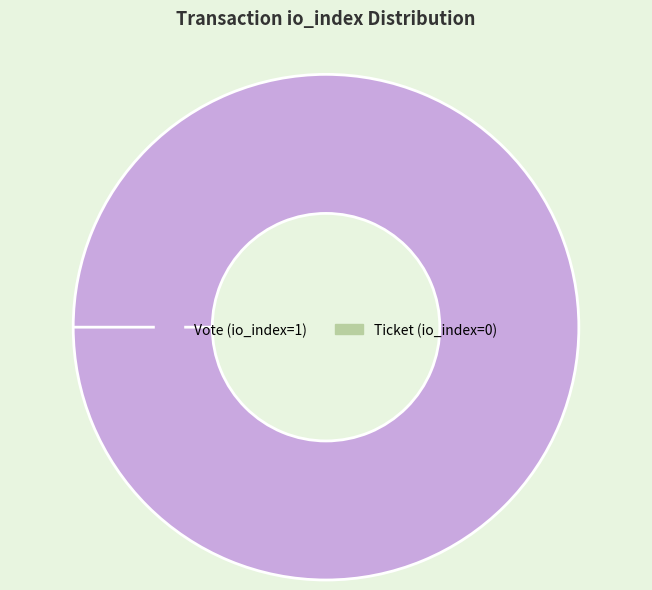

Count the number of slices in the pie.

2